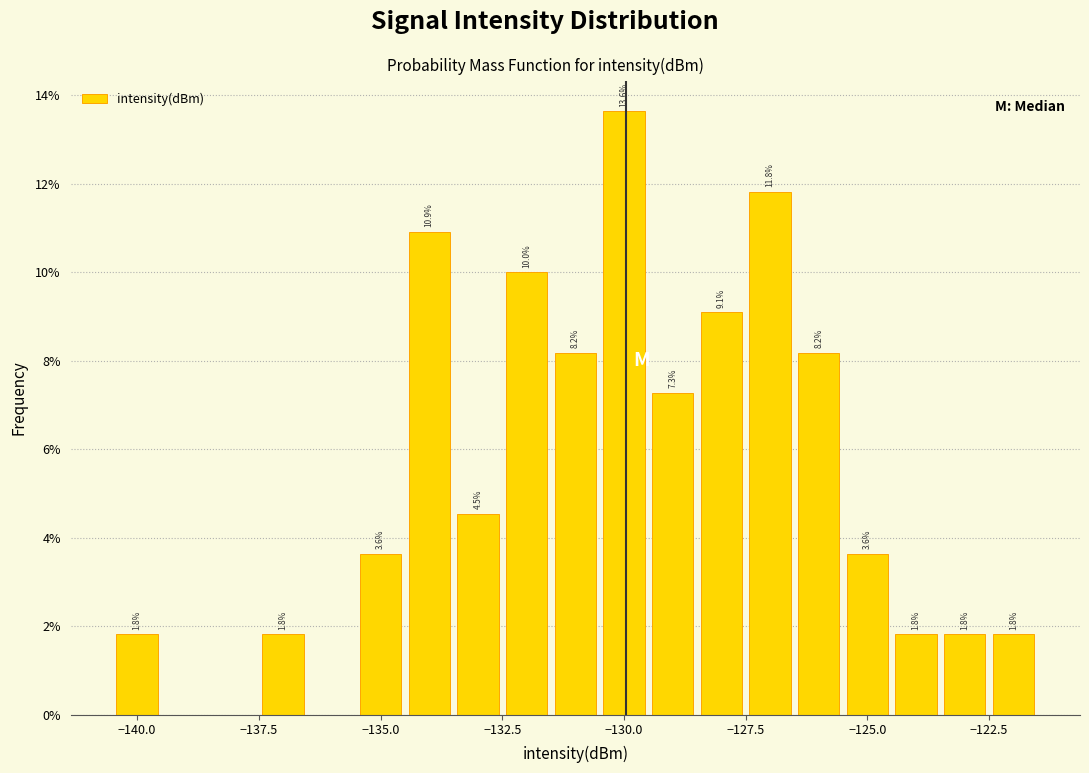

Around what value on the x-axis is the tallest bar? Give the approximate position of its centre, as read against the axis.

-130.0